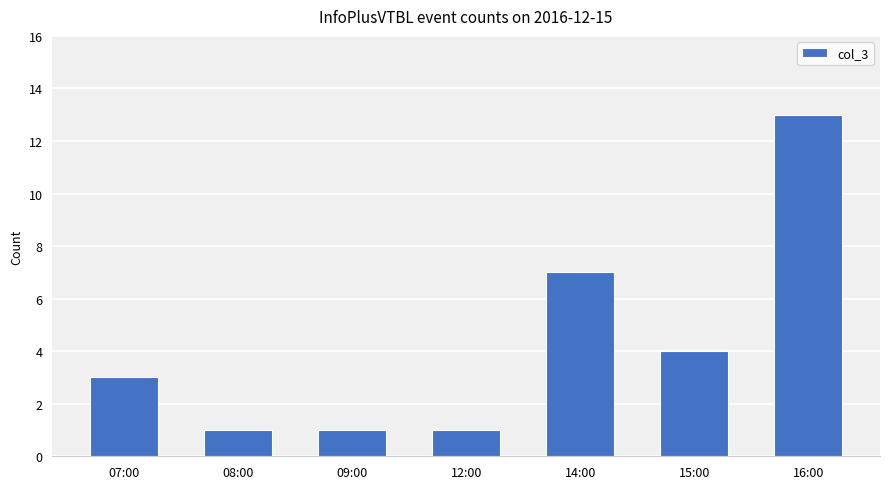

Reading left to right, what are all the values shown in this chart?

07:00=3	08:00=1	09:00=1	12:00=1	14:00=7	15:00=4	16:00=13